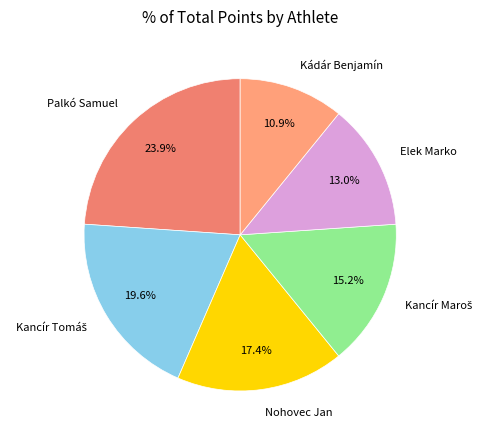

What percentage do Kádár Benjamín and Elek Marko together represent?

23.9%